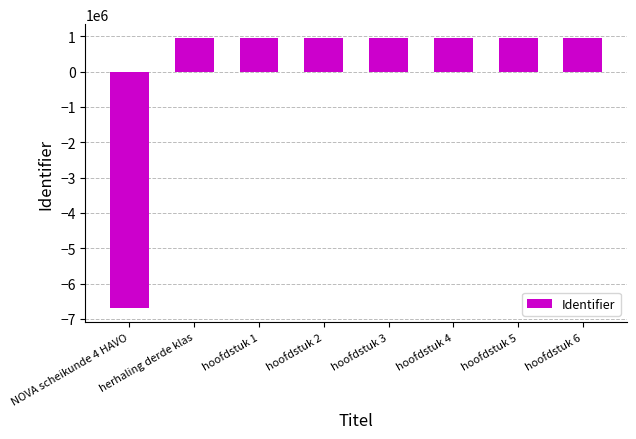

What is the greatest value displayed?

957603.4